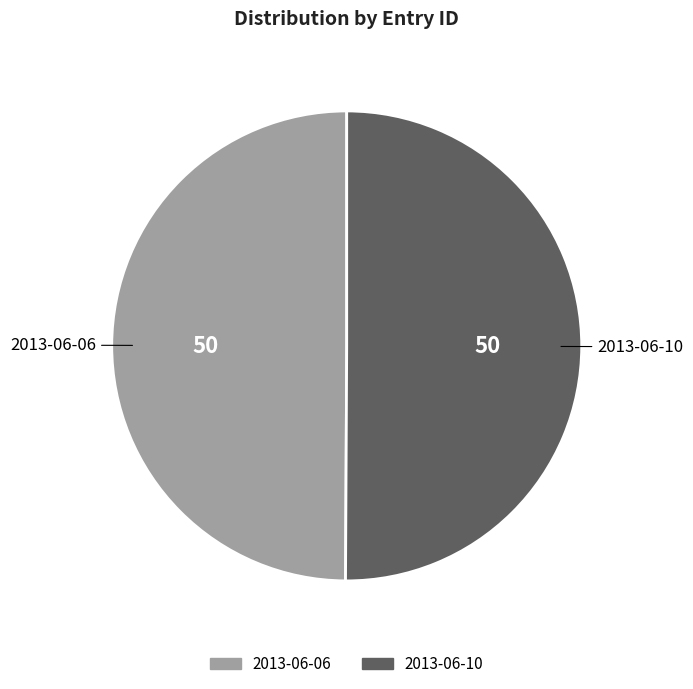

Approximately how many times larger is the value at 2013-06-06 compared to 2013-06-10?

1.0